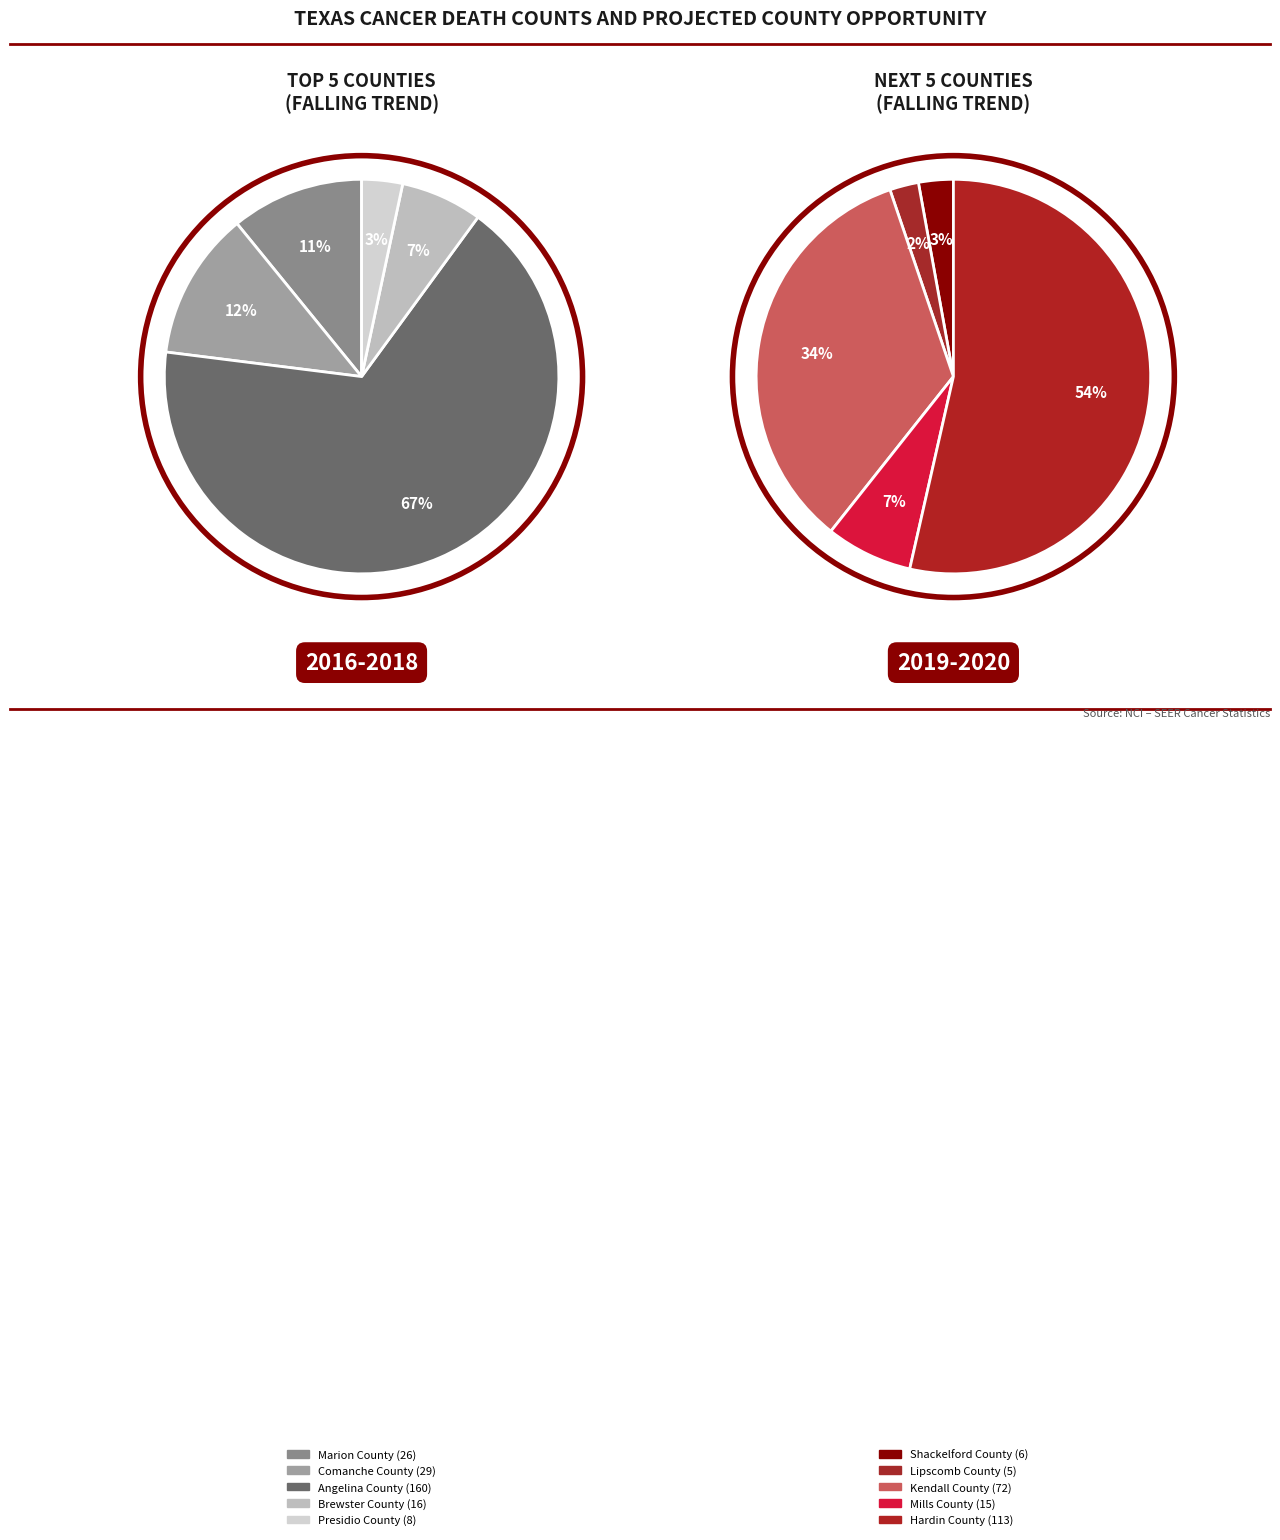

Which category has the smallest portion of the pie?

Lipscomb County